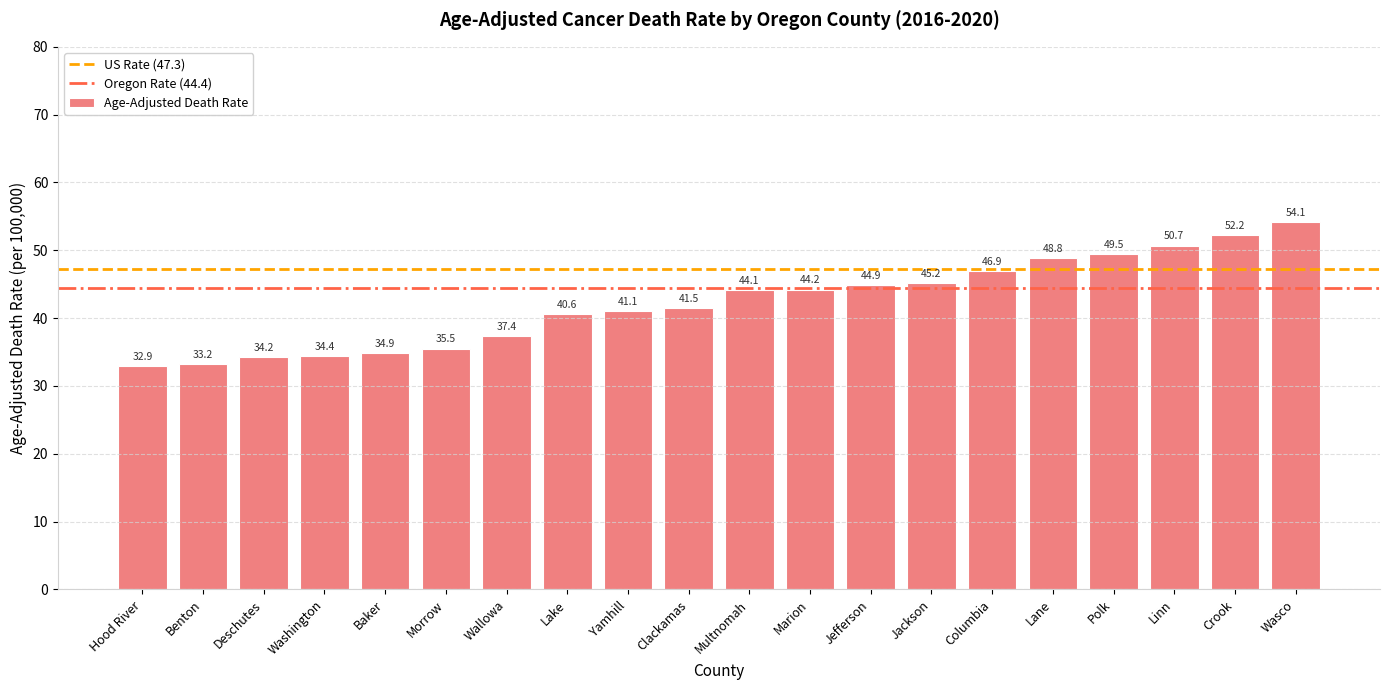

What is the sum of all values?

846.3